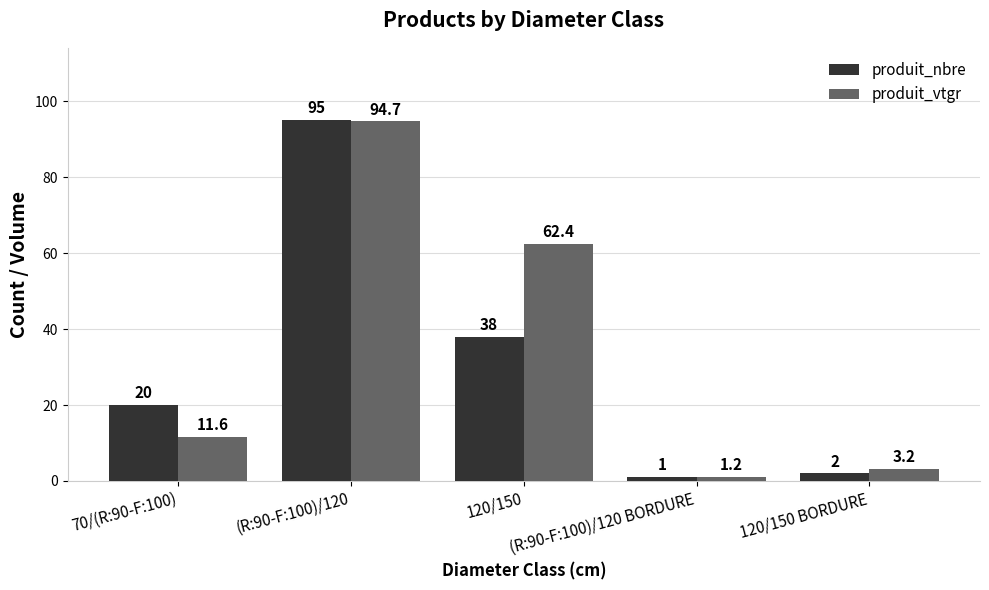

What is the sum of all produit_vtgr values?

173.1